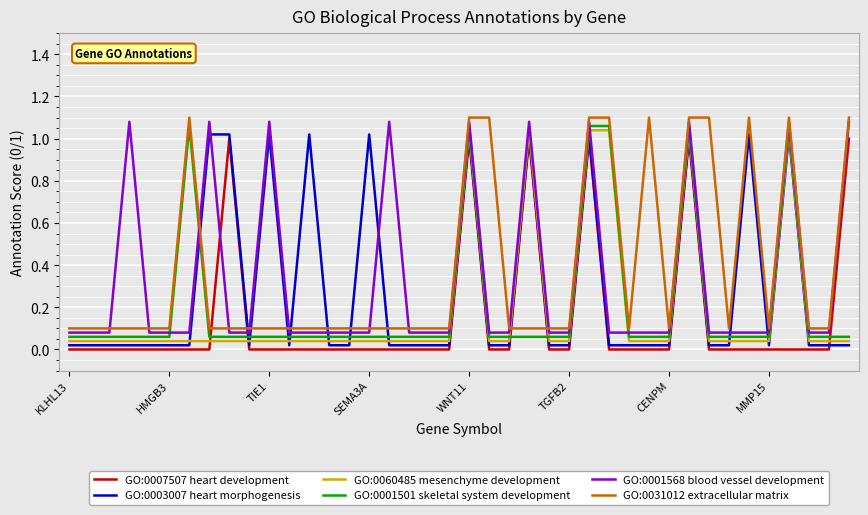

How many times do GO:0001501 skeletal system development and GO:0007507 heart development cross each other?

5